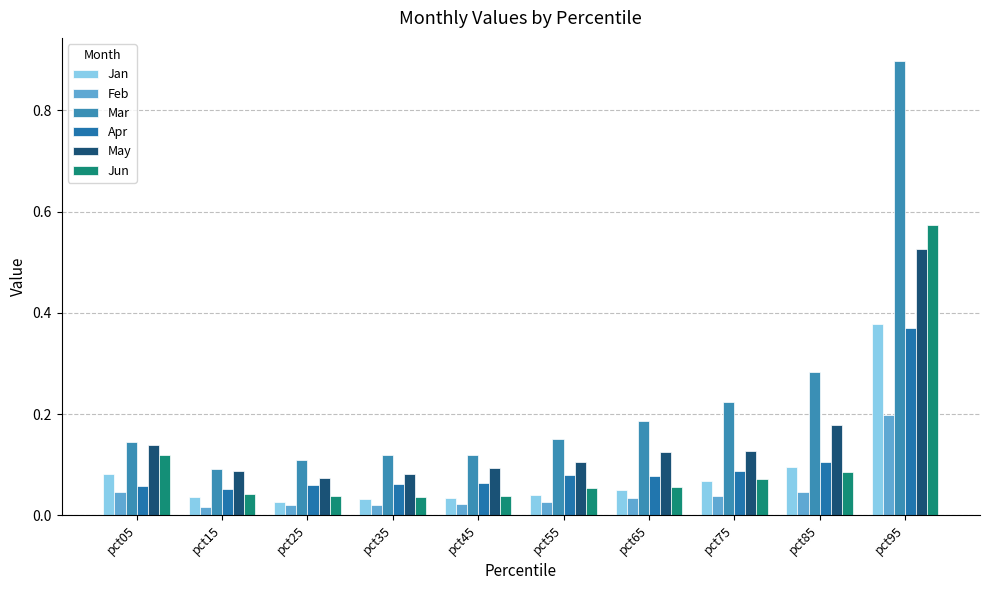

At pct15, list the series in order from largest to smallest.

Mar, May, Apr, Jun, Jan, Feb